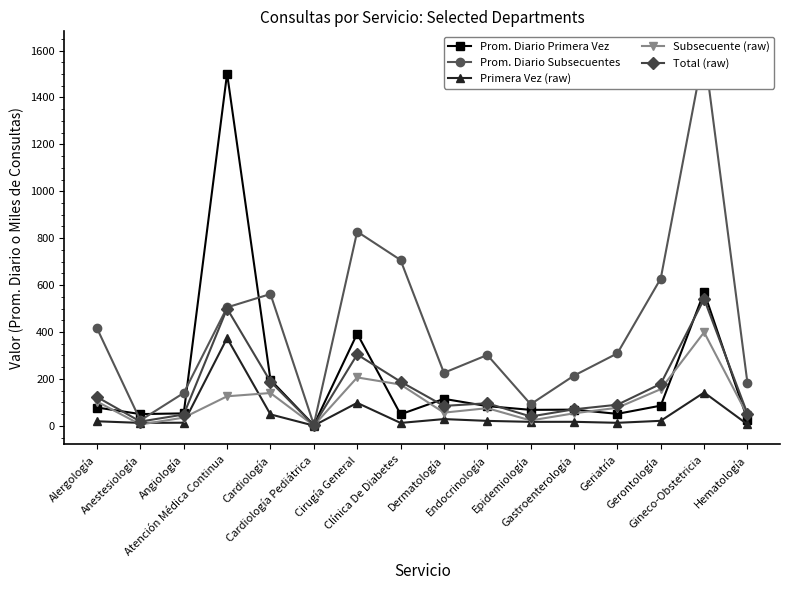

What is the difference between the highest and lowest values at Atención Médica Continua?

1376.1